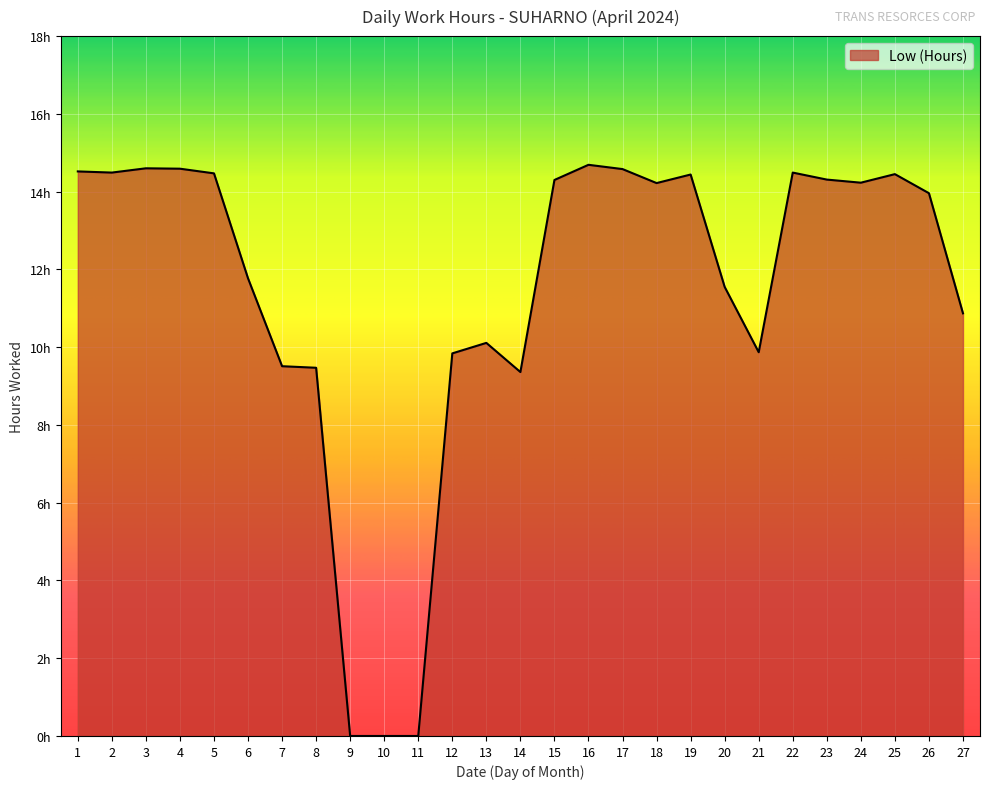

Where is the data nearest to the value 7?

14